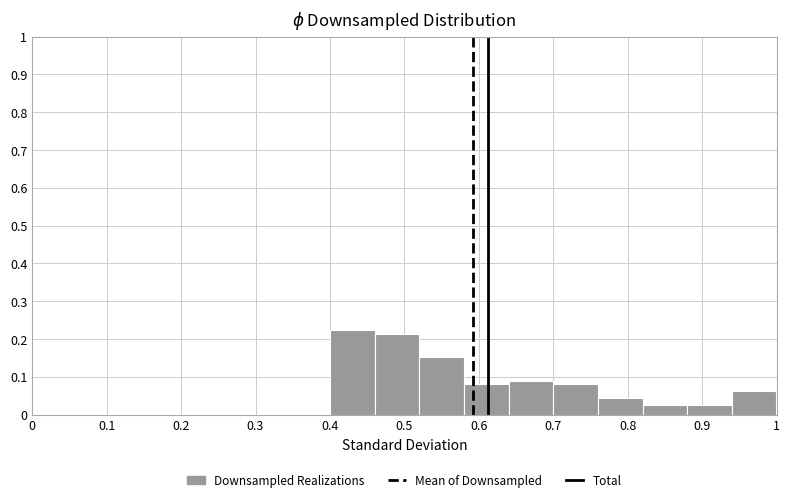

Reading left to right, transcribe this chart: for each bar, give the range it covers on the x-axis and its height. The values are not printed on the chart, so give them approximately, as read against the axis.

0.40 to 0.46: 0.22
0.46 to 0.52: 0.21
0.52 to 0.58: 0.15
0.58 to 0.64: 0.08
0.64 to 0.70: 0.09
0.70 to 0.76: 0.08
0.76 to 0.82: 0.04
0.82 to 0.88: 0.03
0.88 to 0.94: 0.03
0.94 to 1.00: 0.06